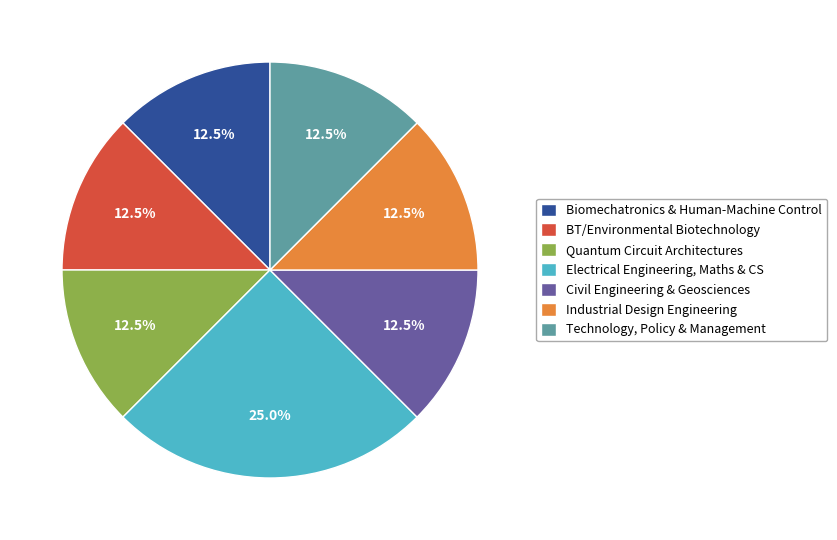

Do Electrical Engineering, Maths & CS and Biomechatronics & Human-Machine Control together represent more than half of the pie?

No